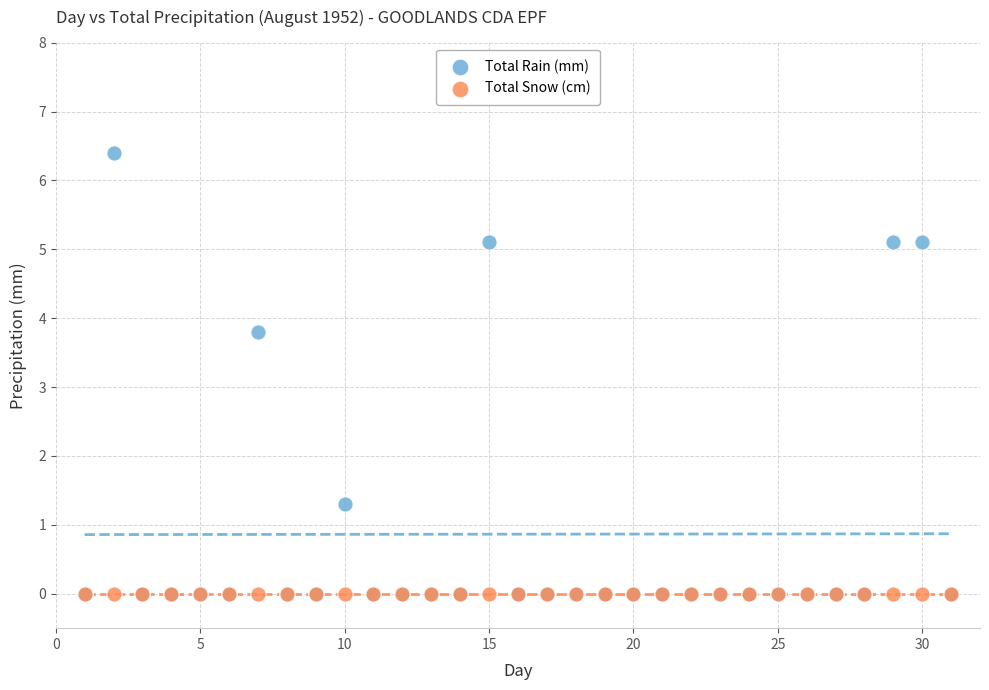

Which series reaches the maximum Y coordinate?

Total Rain (mm)